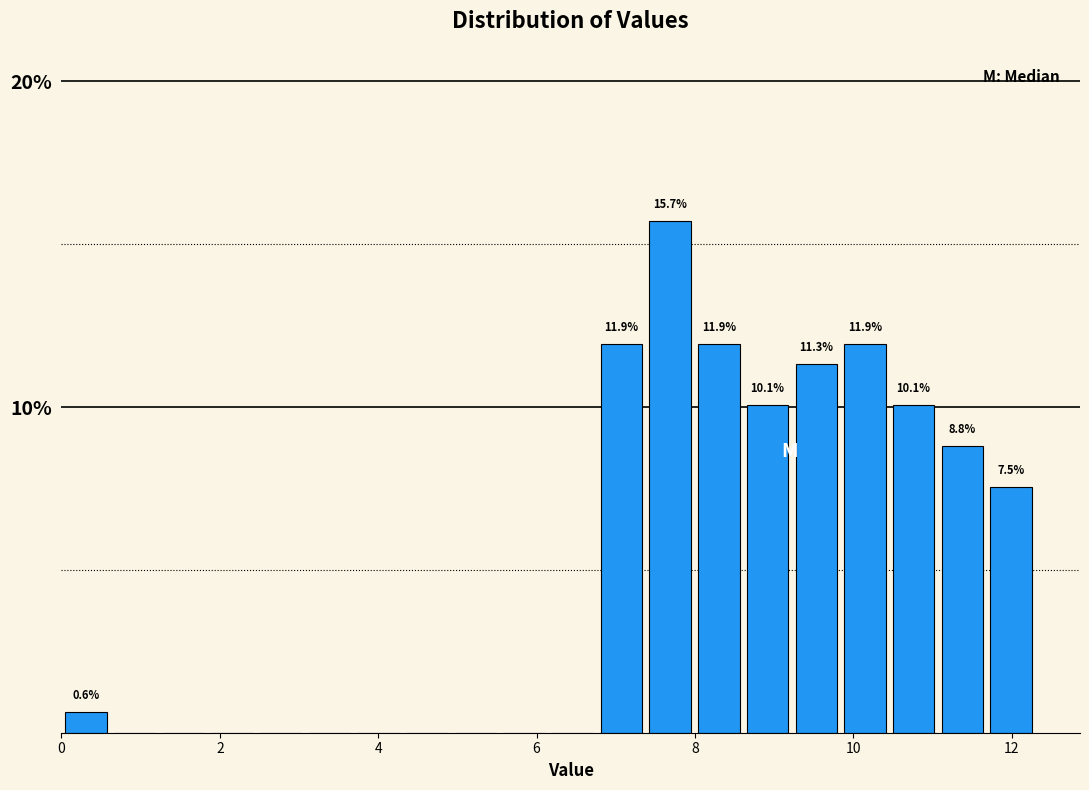

Around what value on the x-axis is the tallest bar? Give the approximate position of its centre, as read against the axis.

7.6